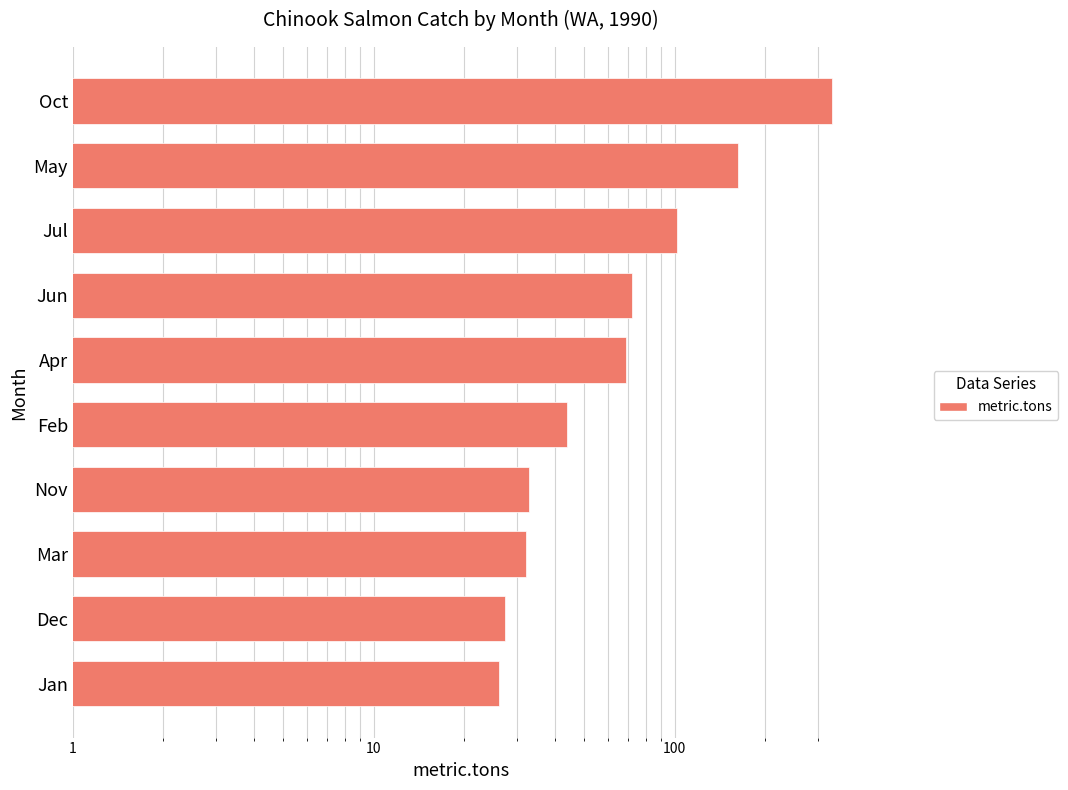

Reading left to right, extract all data points from this chart.

26.1	27.2	32.1	32.9	43.7	69.0	71.9	101.6	162.3	332.0